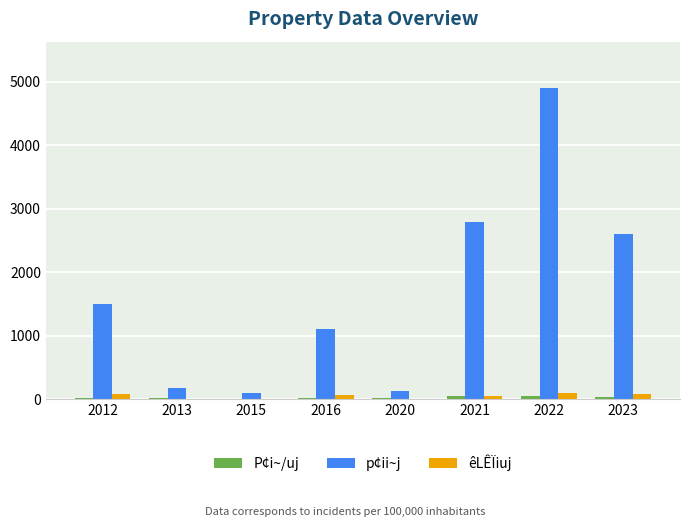

How many groups of bars are there?

8